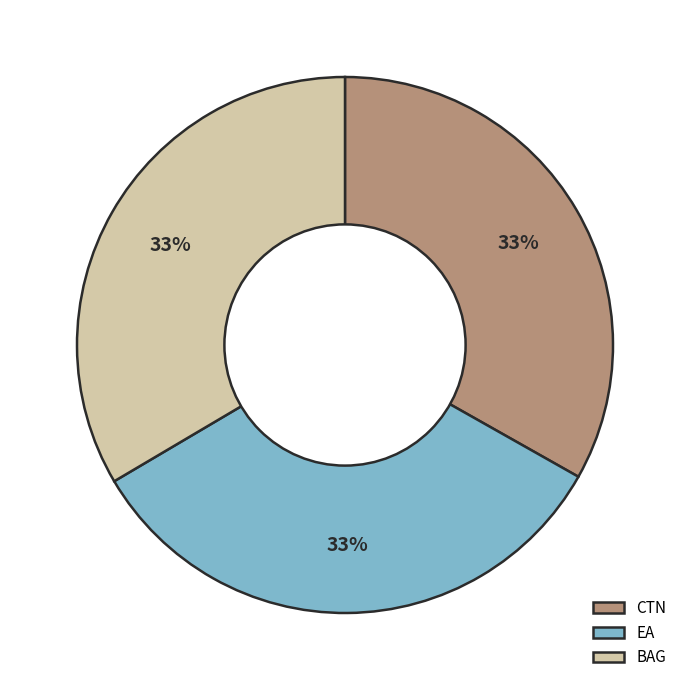

True or false: EA accounts for 33% of the total.

True